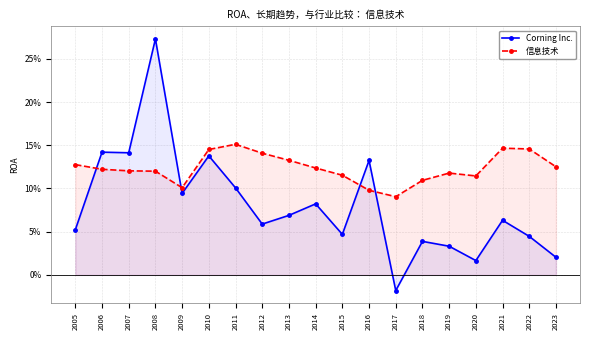

Between which two adjacent categories do 信息技术 and Corning Inc. first intersect?

2005 and 2006